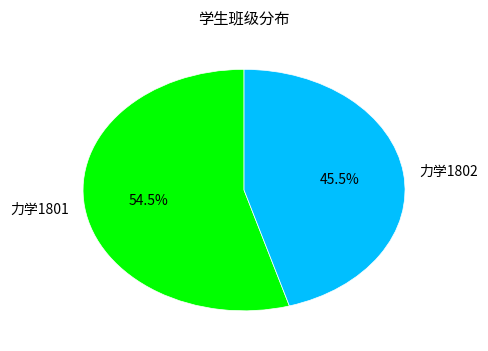

Which has a higher value, 力学1802 or 力学1801?

力学1801